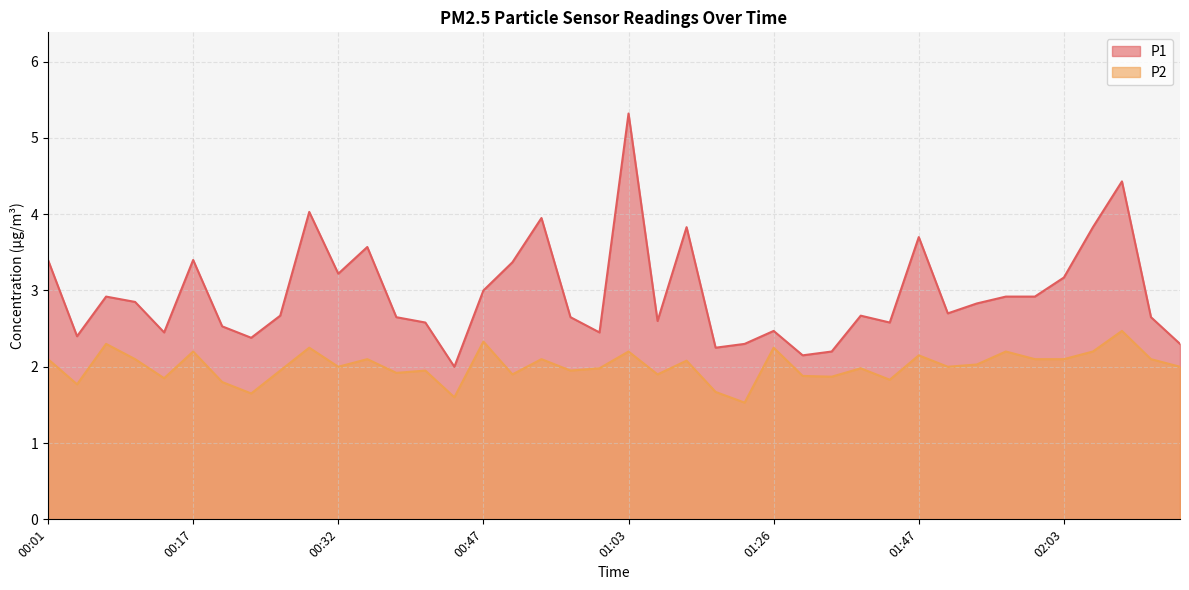

What is the minimum value for P1?

2.0